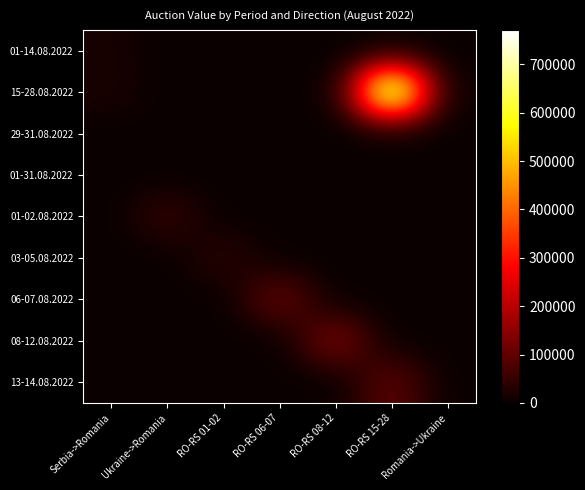

Which series has the largest total across all categories?

15-28.08.2022